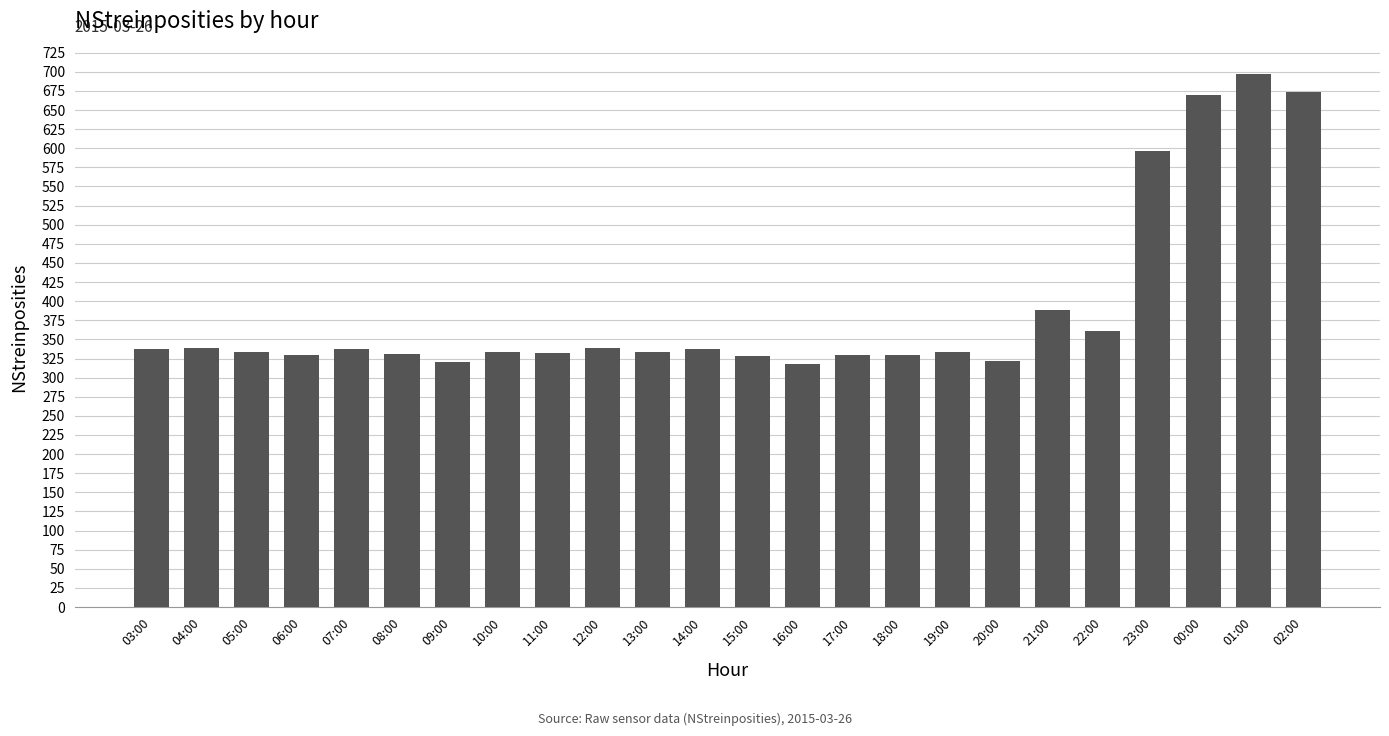

What is the minimum value shown in the chart?

318